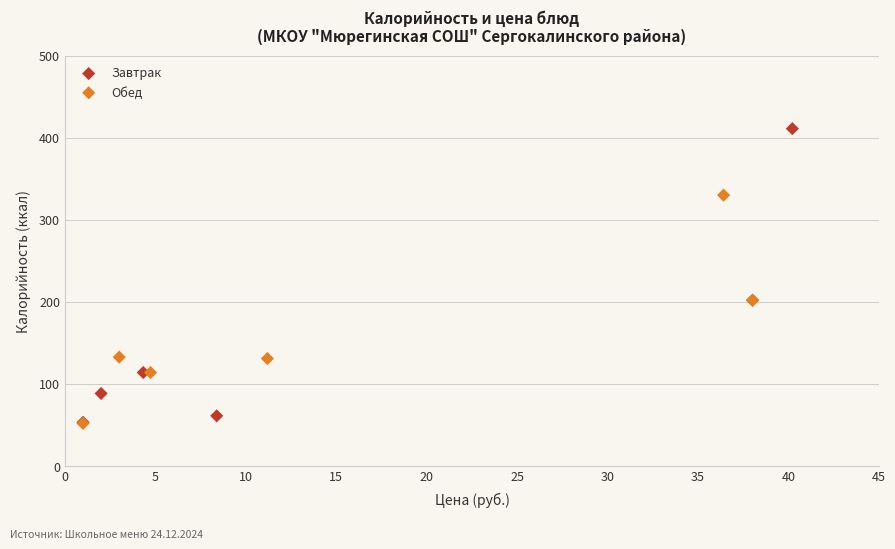

Which series has the widest spread of Y values?

Завтрак